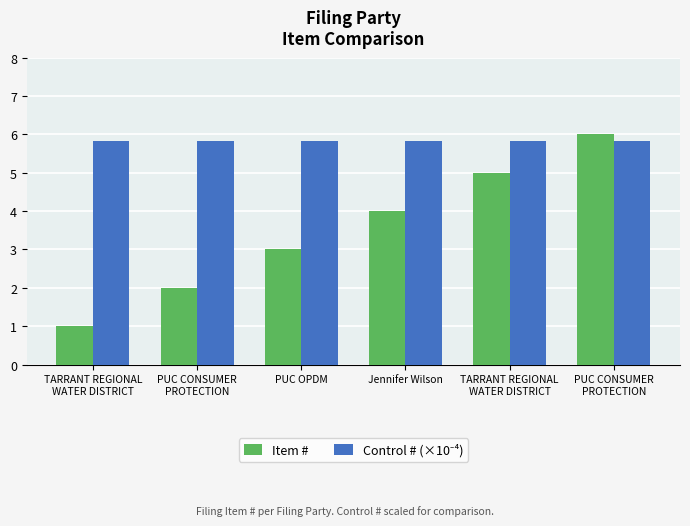

How many series are shown in this chart?

2